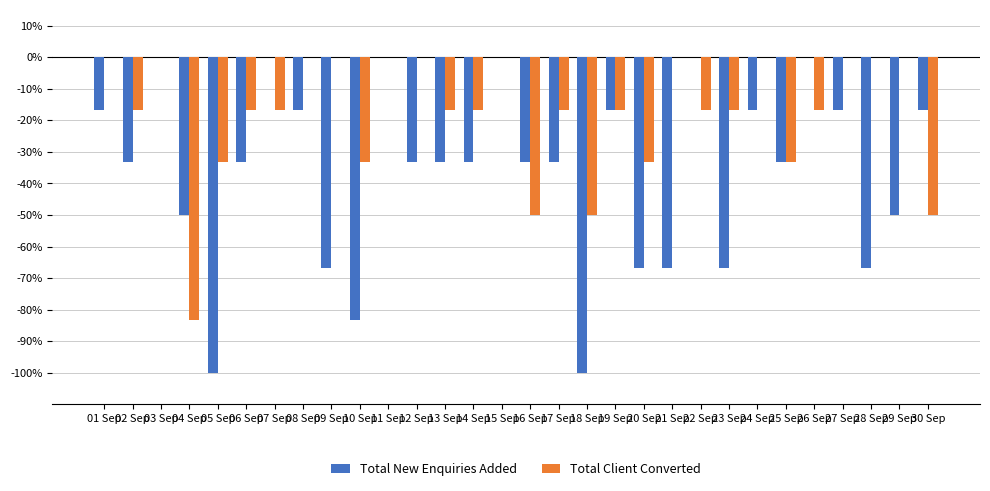

Read the Total Client Converted value at 30 Sep.

-50.0